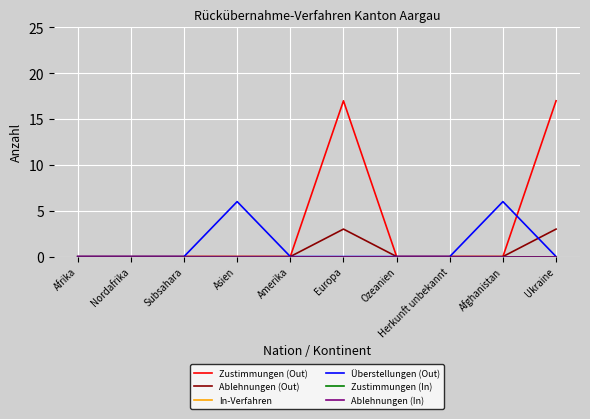

At which label is Ablehnungen (Out) closest to 1?

Afrika